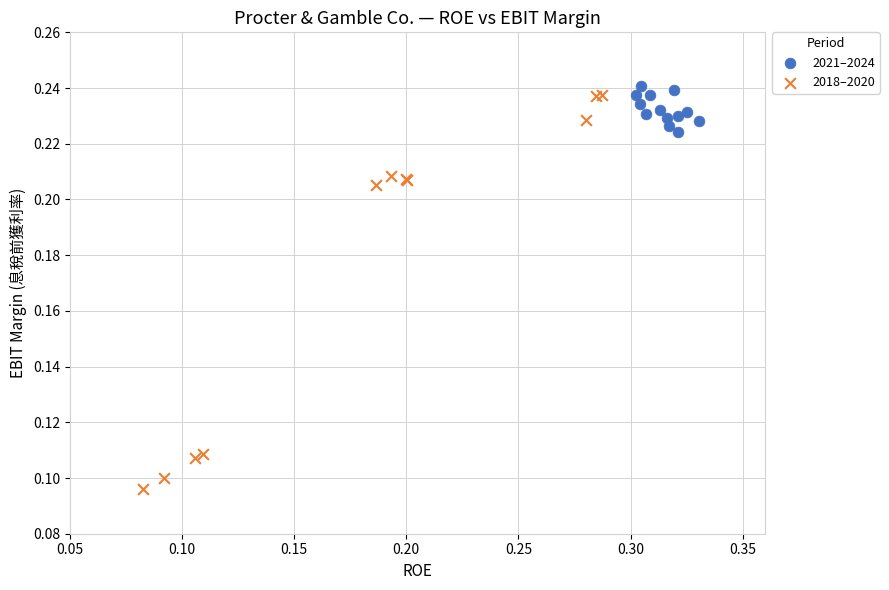

Which series contains the highest Y value?

2021–2024